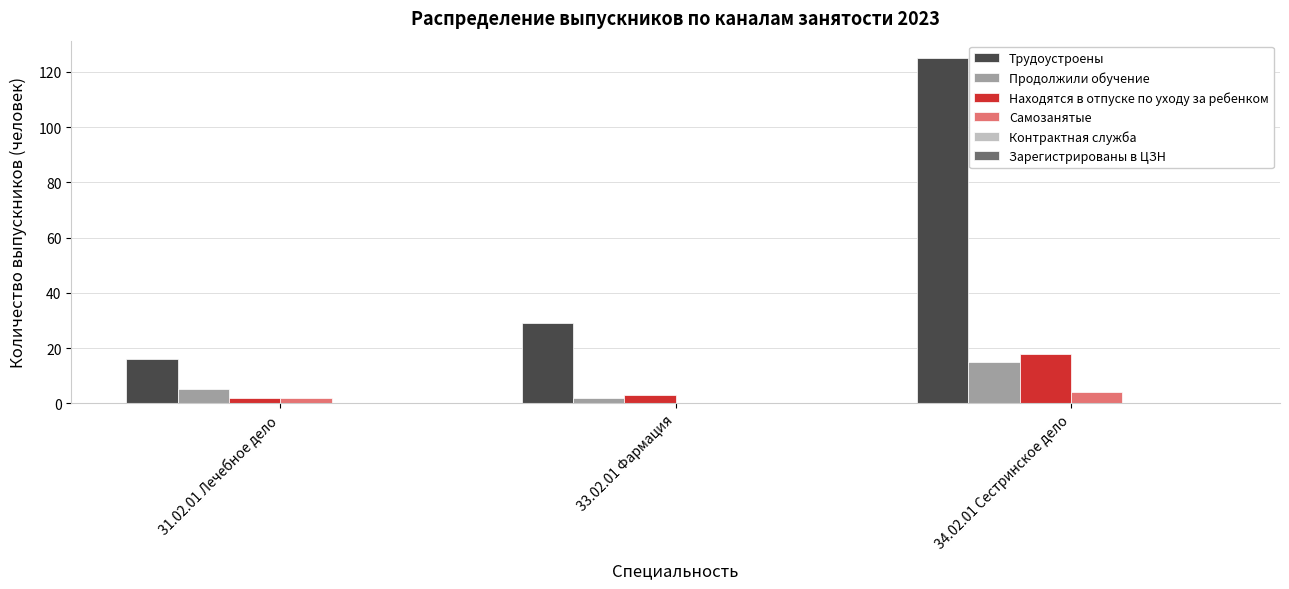

What is the highest value of the Продолжили обучение series?

15